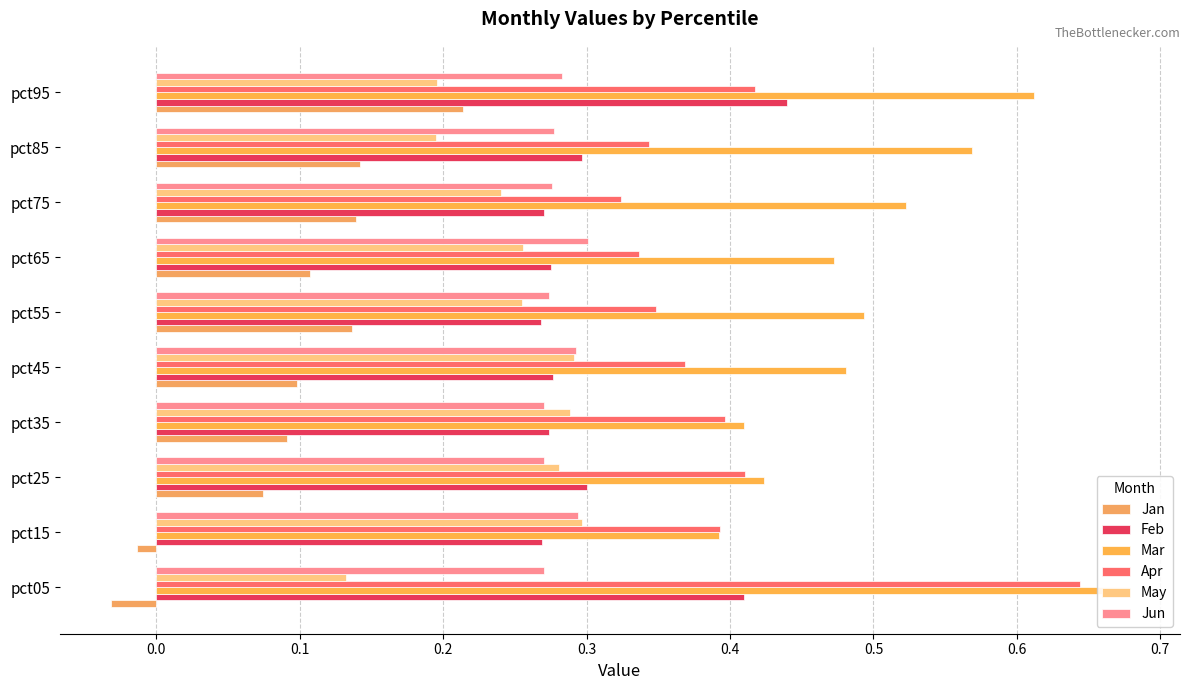

Reading left to right, list all the values displayed in this chart.

Jan: -0.0	-0.0	0.1	0.1	0.1	0.1	0.1	0.1	0.1	0.2
Feb: 0.4	0.3	0.3	0.3	0.3	0.3	0.3	0.3	0.3	0.4
Mar: 0.7	0.4	0.4	0.4	0.5	0.5	0.5	0.5	0.6	0.6
Apr: 0.6	0.4	0.4	0.4	0.4	0.3	0.3	0.3	0.3	0.4
May: 0.1	0.3	0.3	0.3	0.3	0.3	0.3	0.2	0.2	0.2
Jun: 0.3	0.3	0.3	0.3	0.3	0.3	0.3	0.3	0.3	0.3